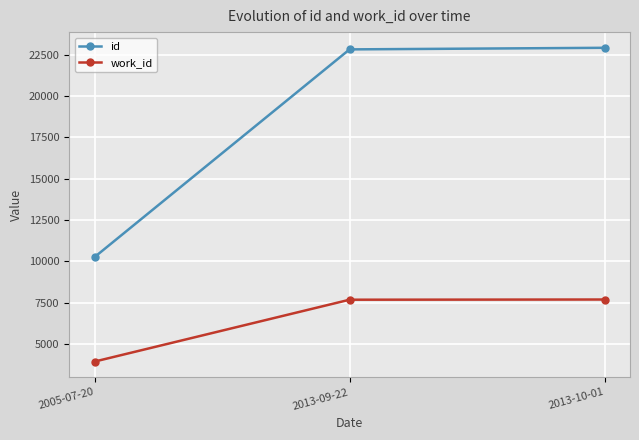

What are all the series names shown in the legend?

id, work_id